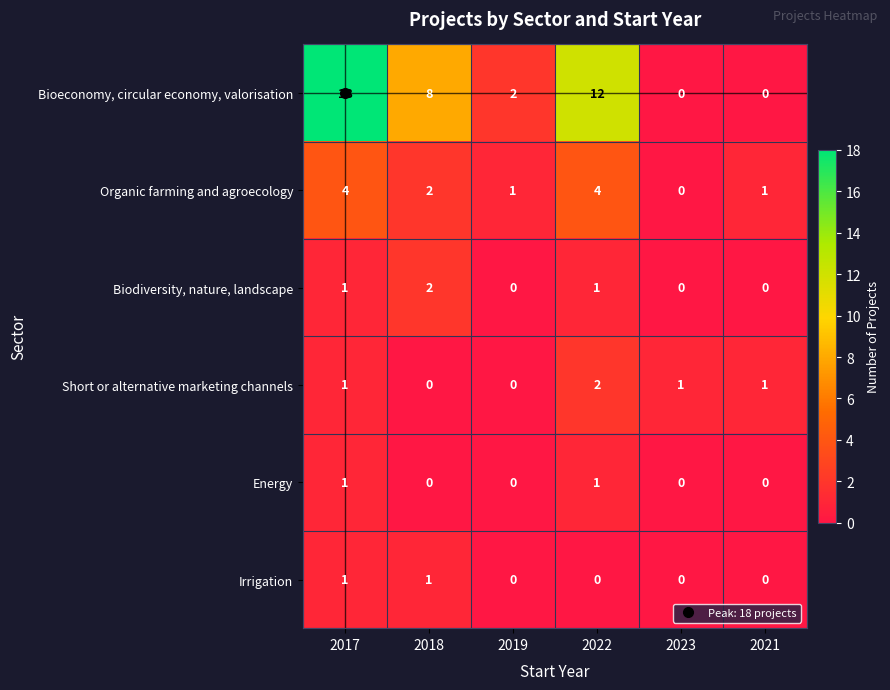

Where does the Organic farming and agroecology series first go above 2?

2017